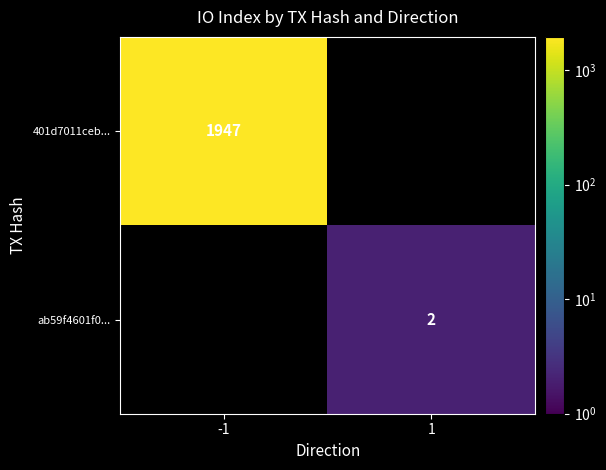

The value of 401d7011ceb... at -1 is 1947. True or false?

True